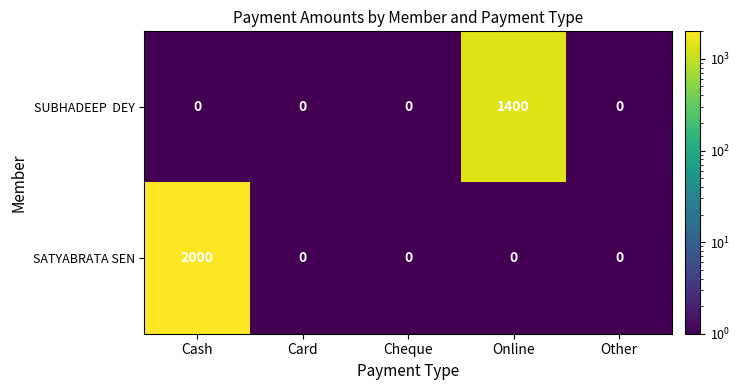

What is the greatest value displayed?

2000.0